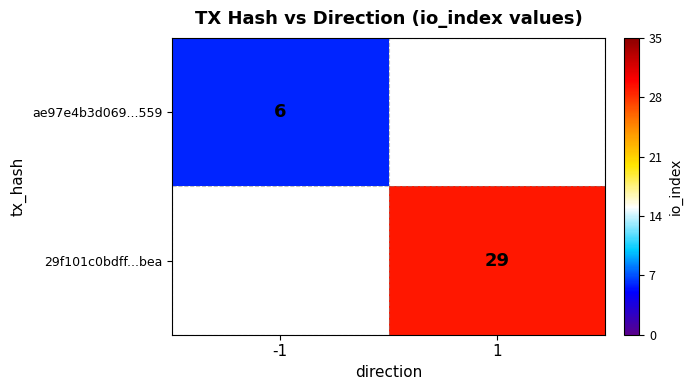

Is it true that ae97e4b3d069...559 equals 4 at -1?

False